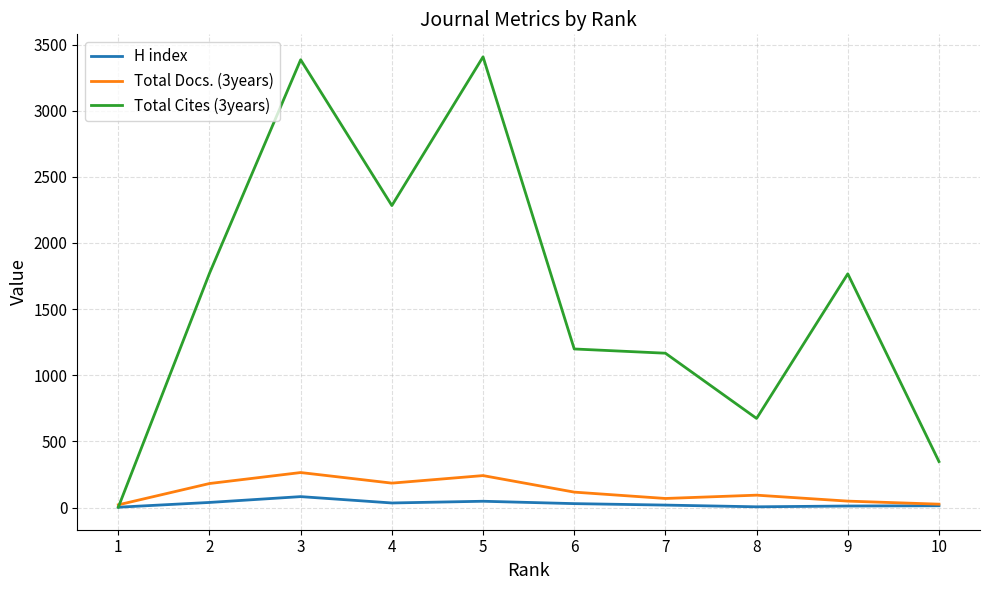

What are all the series names shown in the legend?

H index, Total Docs. (3years), Total Cites (3years)